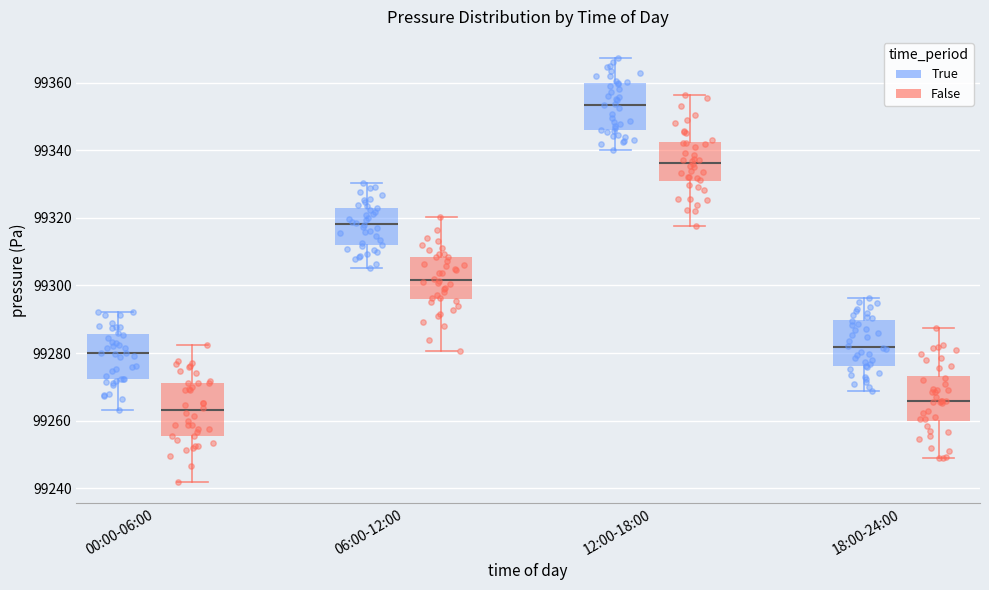

Reading left to right, transcribe this box plot: for each box, give where its median line is, the range the box spans, and where its two whiskers end, as read against the y-axis. The values are not printed on the chart, so give them approximately, as read against the axis.

00:00-06:00 (True): median 99280, box 99272 to 99286, whiskers 99264 to 99292
00:00-06:00 (False): median 99264, box 99256 to 99272, whiskers 99242 to 99282
06:00-12:00 (True): median 99318, box 99312 to 99322, whiskers 99306 to 99330
06:00-12:00 (False): median 99302, box 99296 to 99308, whiskers 99280 to 99320
12:00-18:00 (True): median 99354, box 99346 to 99360, whiskers 99340 to 99368
12:00-18:00 (False): median 99336, box 99330 to 99342, whiskers 99318 to 99356
18:00-24:00 (True): median 99282, box 99276 to 99290, whiskers 99268 to 99296
18:00-24:00 (False): median 99266, box 99260 to 99274, whiskers 99248 to 99288